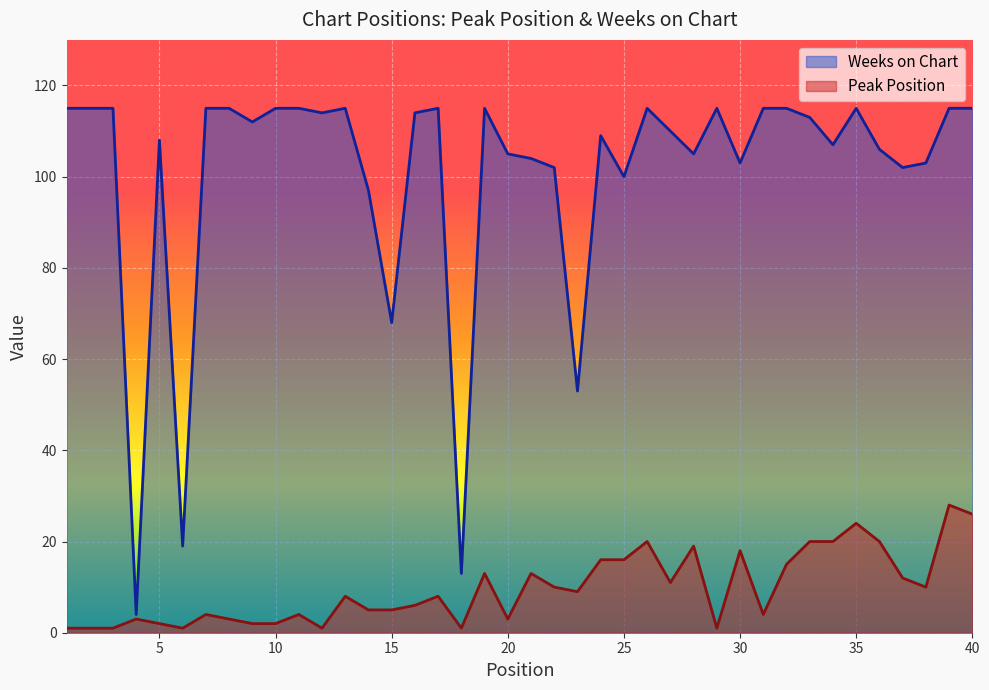

What is the difference between the maximum and second lowest values in the Weeks on Chart series?

102